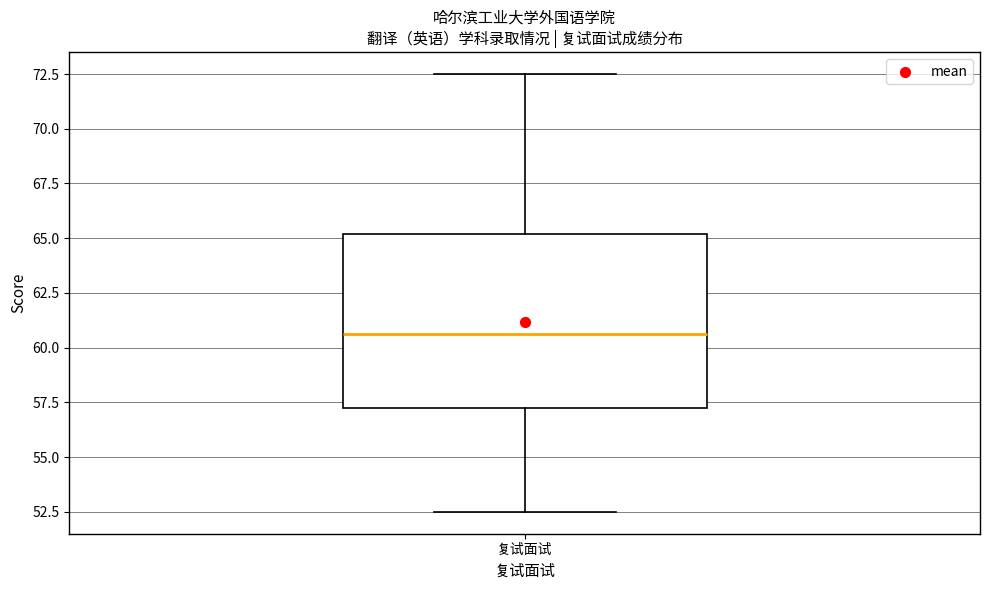

Transcribe this box plot: give where the median line is, the range the box spans, and where the two whiskers end, as read against the y-axis. The values are not printed on the chart, so give them approximately, as read against the axis.

median 60.5, box 57.5 to 65.0, whiskers 52.5 to 72.5